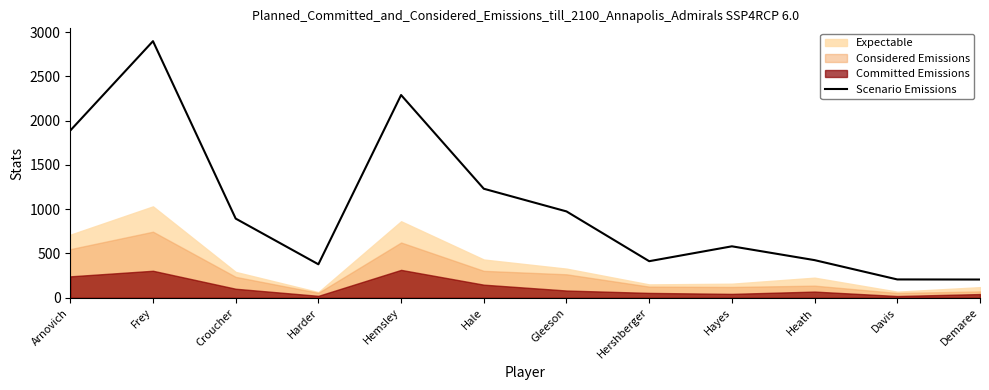

The value of Scenario Emissions at Harder is 250. True or false?

False